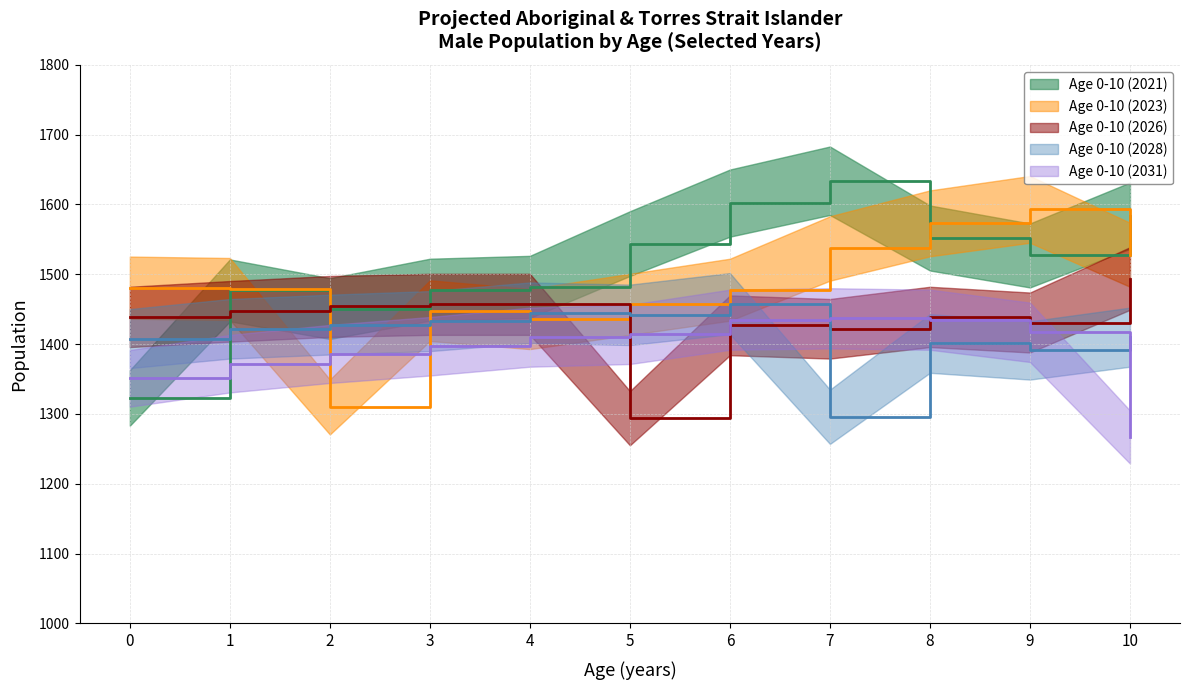

How many interior local valleys does the Age 0-10 (2026) series have?

3